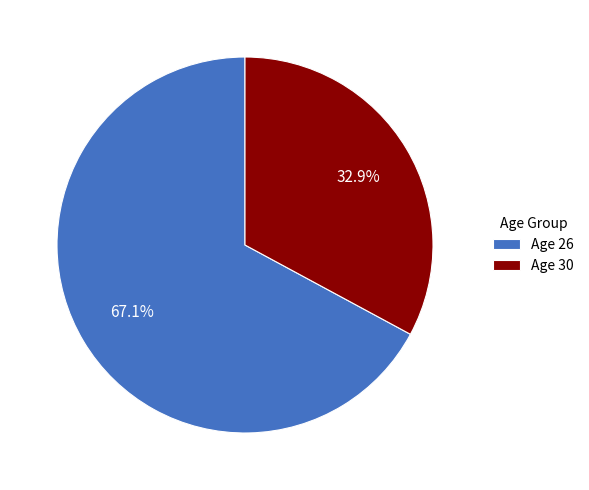

How many segments does this pie chart have?

2